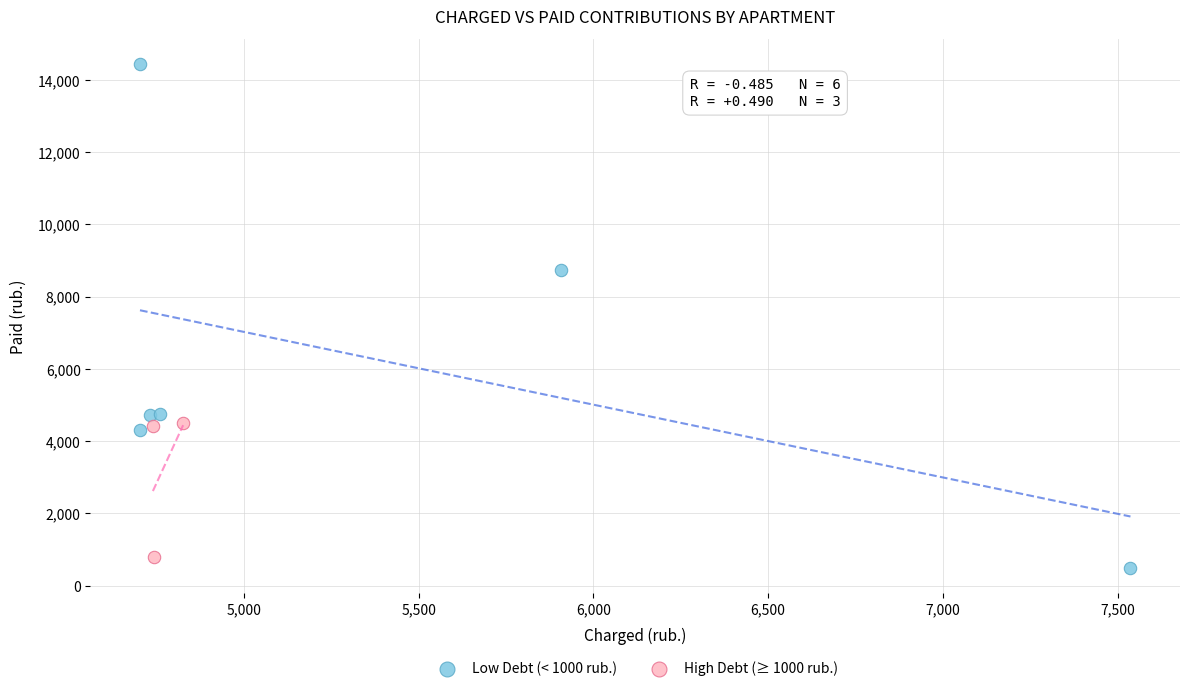

Which series has the widest spread of Y values?

Low Debt (< 1000 rub.)